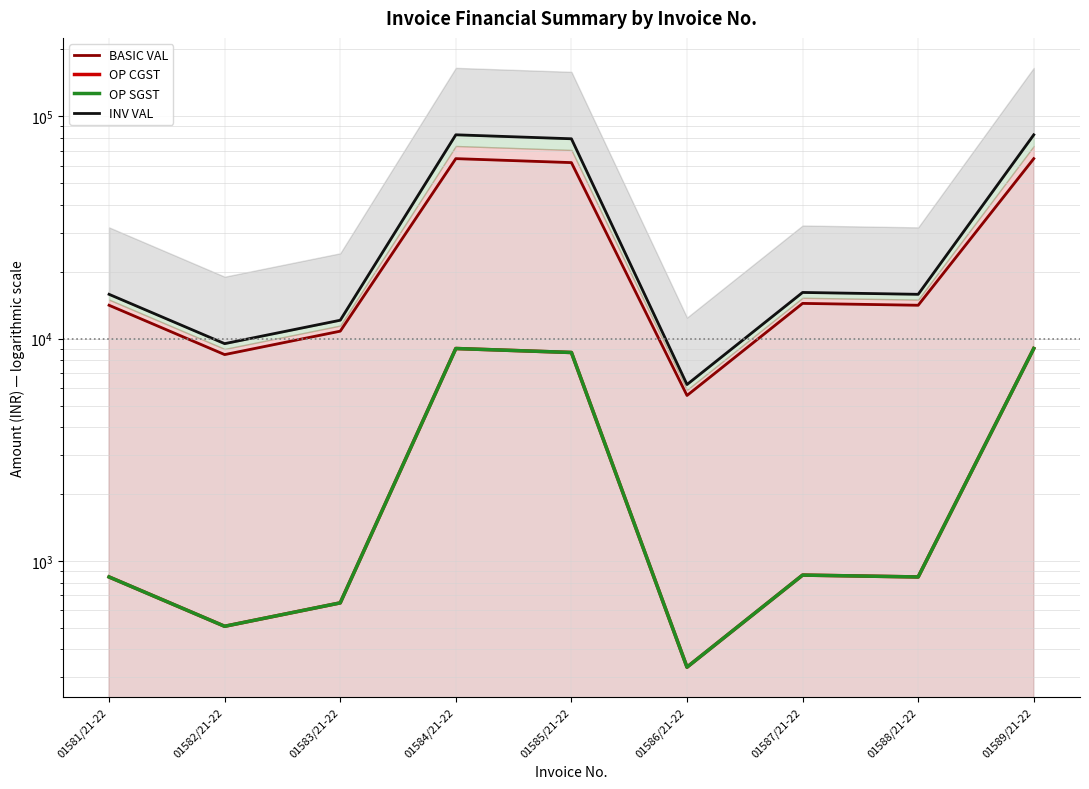

What are all the series names shown in the legend?

BASIC VAL, OP CGST, OP SGST, INV VAL